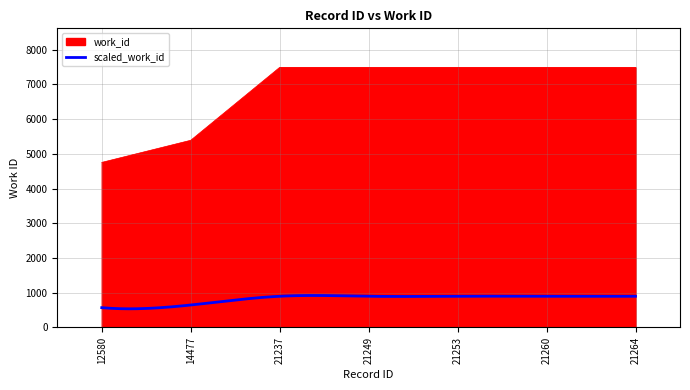

Rank the categories by value from highest to lowest.

21237, 21249, 21253, 21260, 21264, 14477, 12580